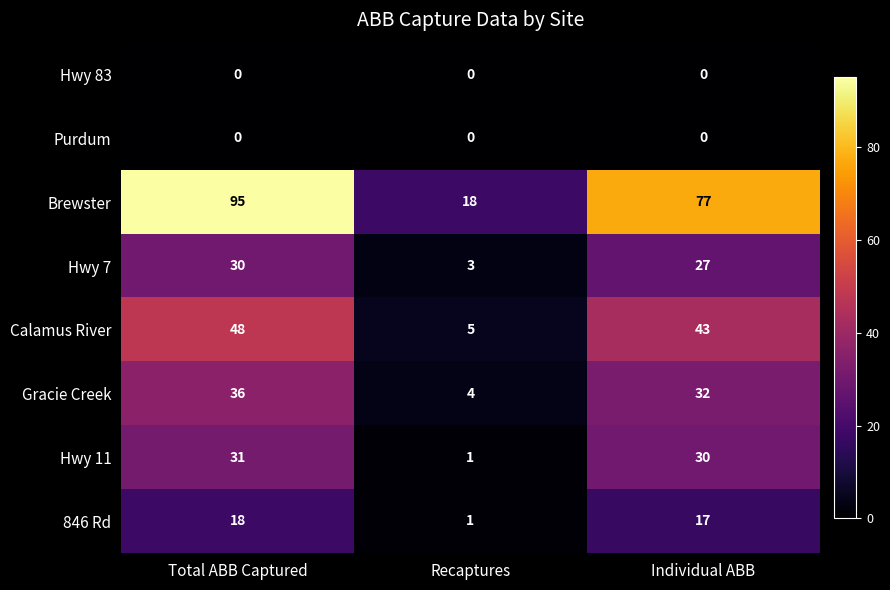

Where is Gracie Creek nearest to the value 20?

Individual ABB